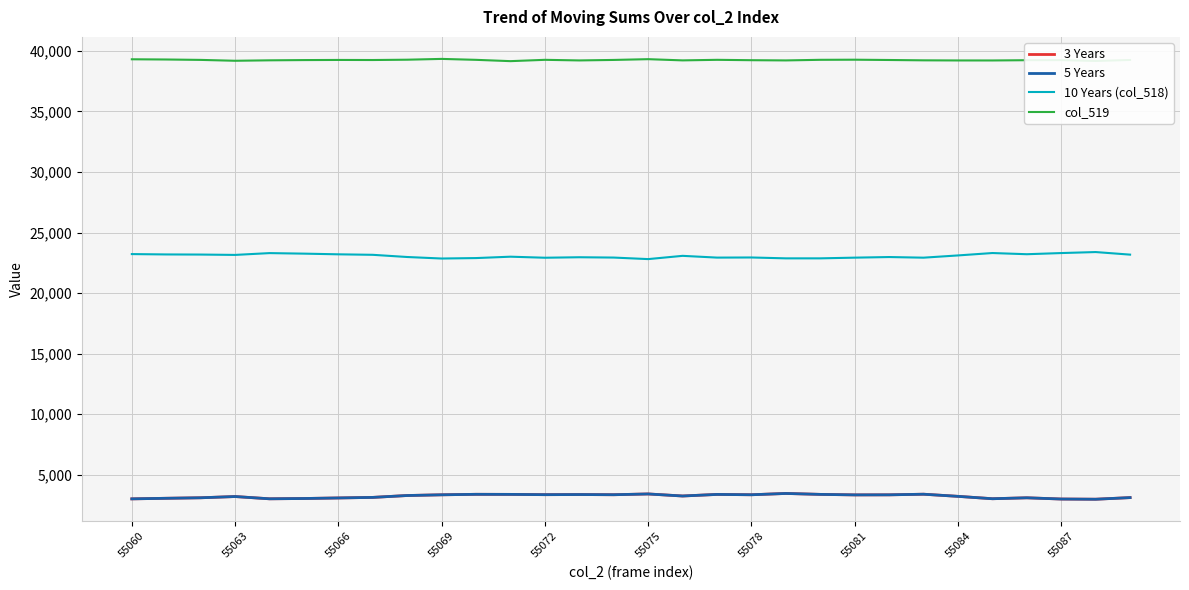

What is the highest value of the col_519 series?

39336